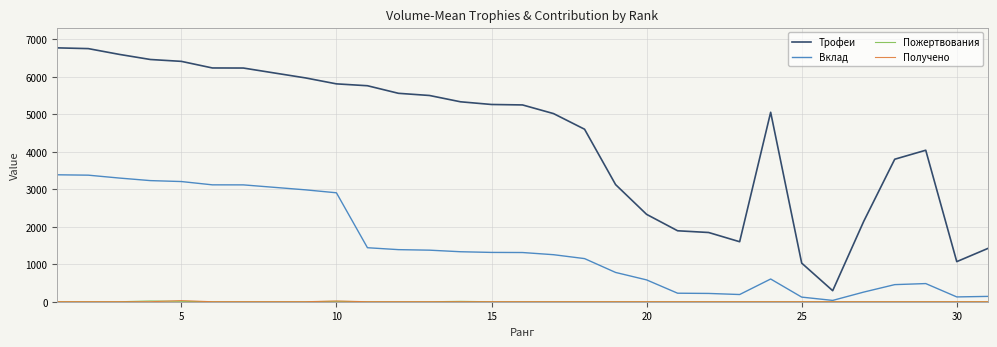

What is the highest value of the Трофеи series?

6770